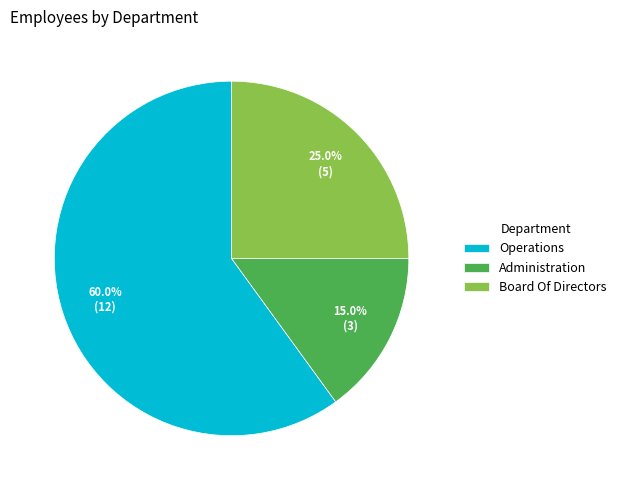

Which category has the biggest portion of the pie?

Operations